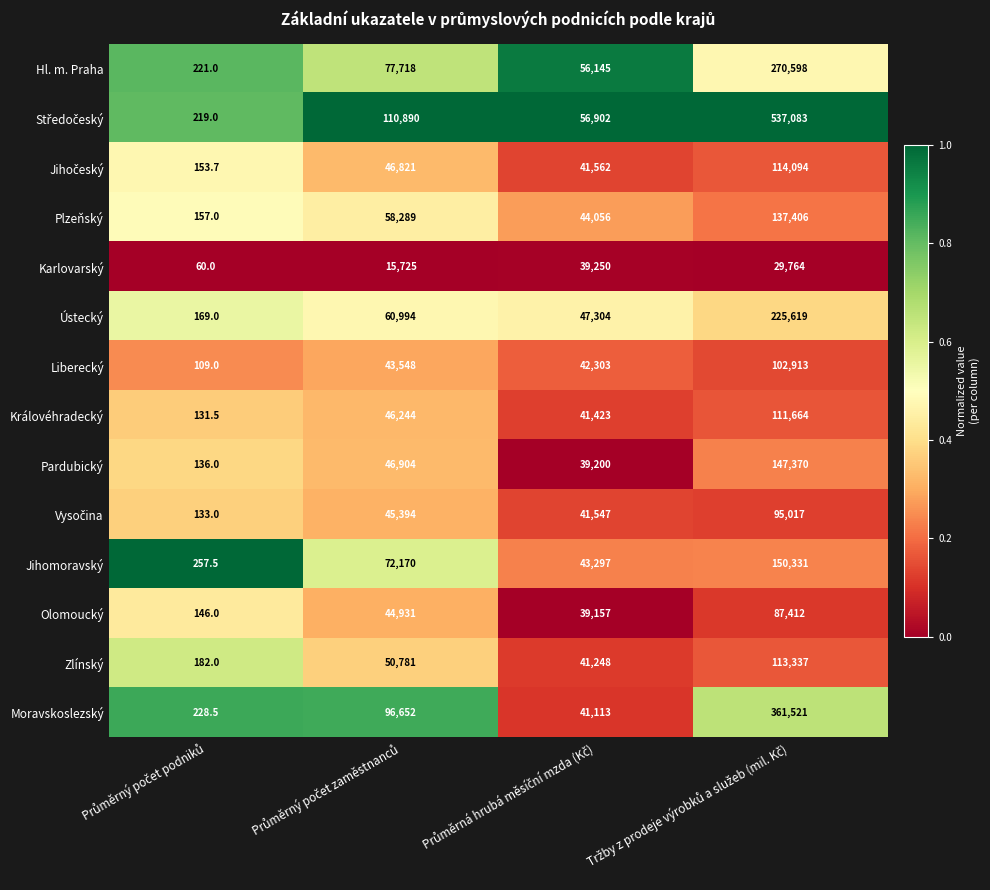

What is the sum of all Plzeňský values?

239908.0